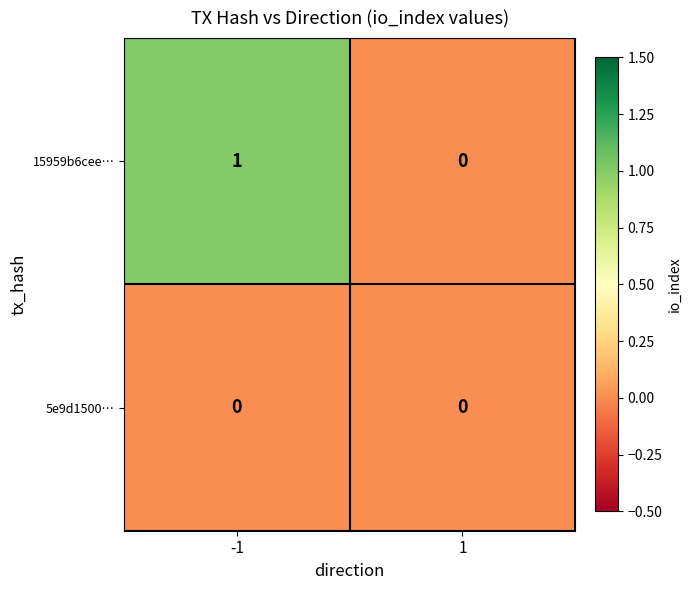

Which series has the largest total across all categories?

15959b6cee…